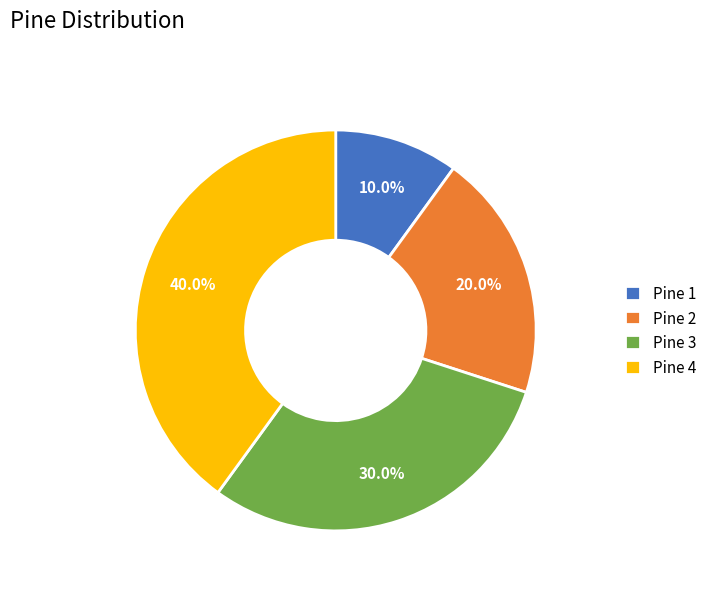

What percentage is NOT represented by Pine 1?

90.0%